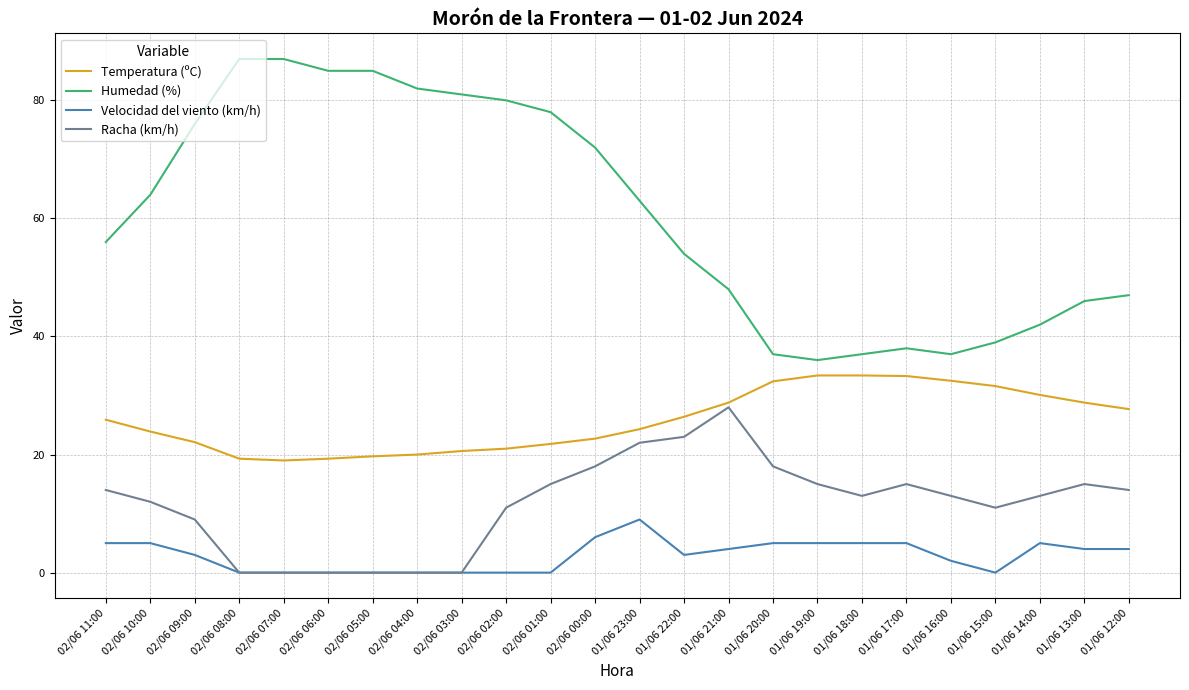

What is the total value across all series at 02/06 09:00?

110.1